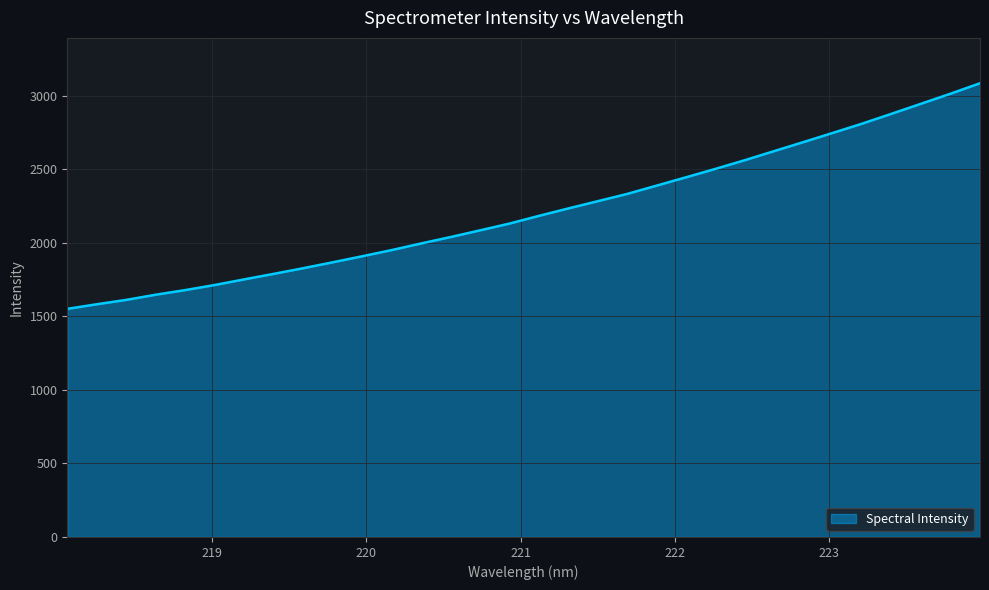

What is the greatest value displayed?

3084.4